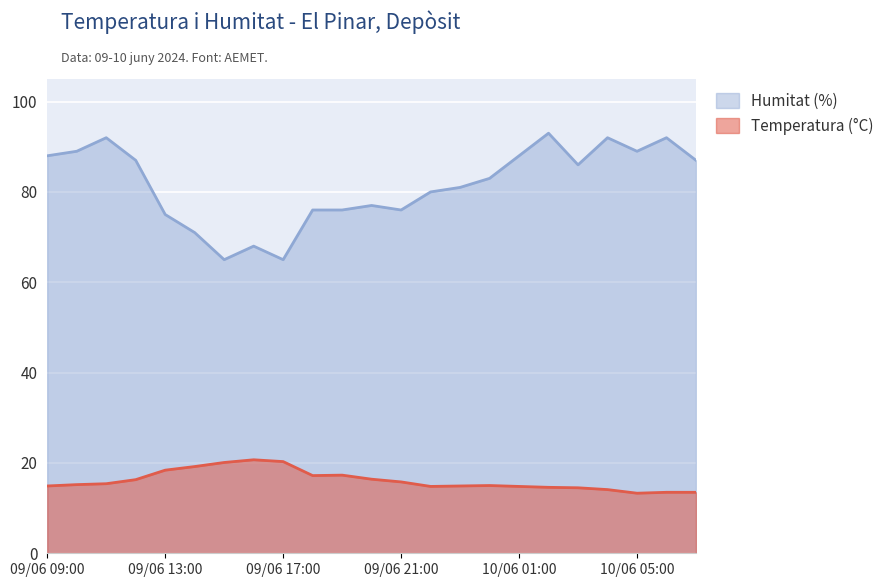

Count the number of categories in the chart.

23